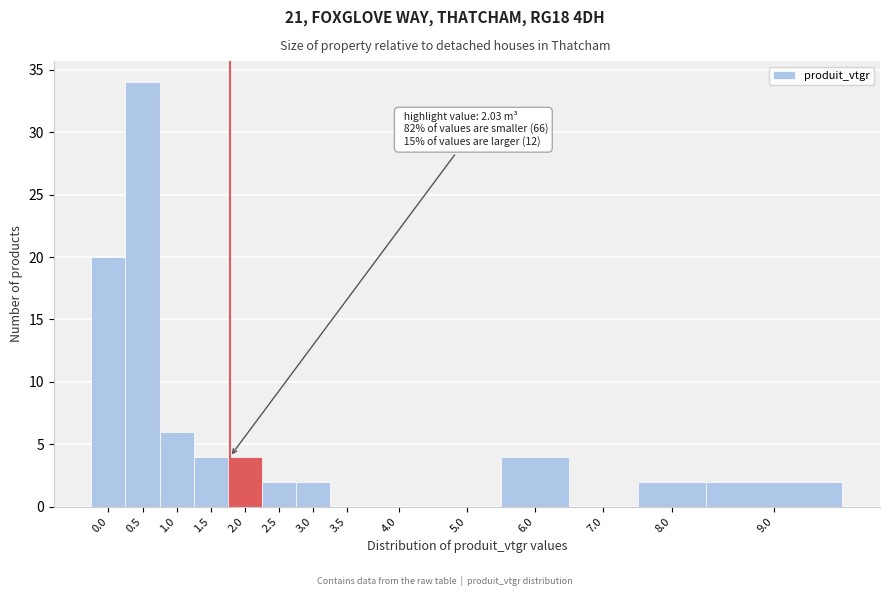

Reading left to right, extract all data points from this chart.

0.0=20	0.5=34	1.0=6	1.5=4	2.0=4	2.5=2	3.0=2	3.5=0	4.0=0	5.0=0	6.0=4	7.0=0	8.0=2	9.0=2